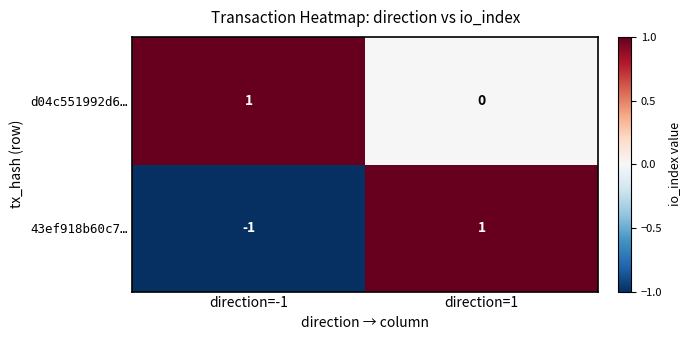

Reading left to right, list all the values displayed in this chart.

d04c551992d6…: 1	0
43ef918b60c7…: -1	1